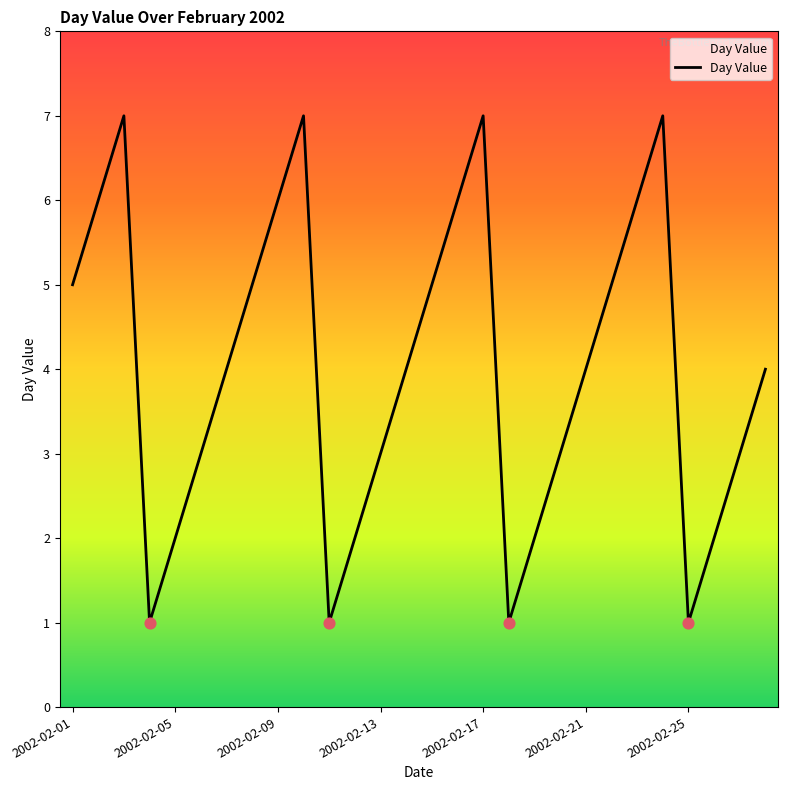

What is the difference between the maximum and minimum values?

6